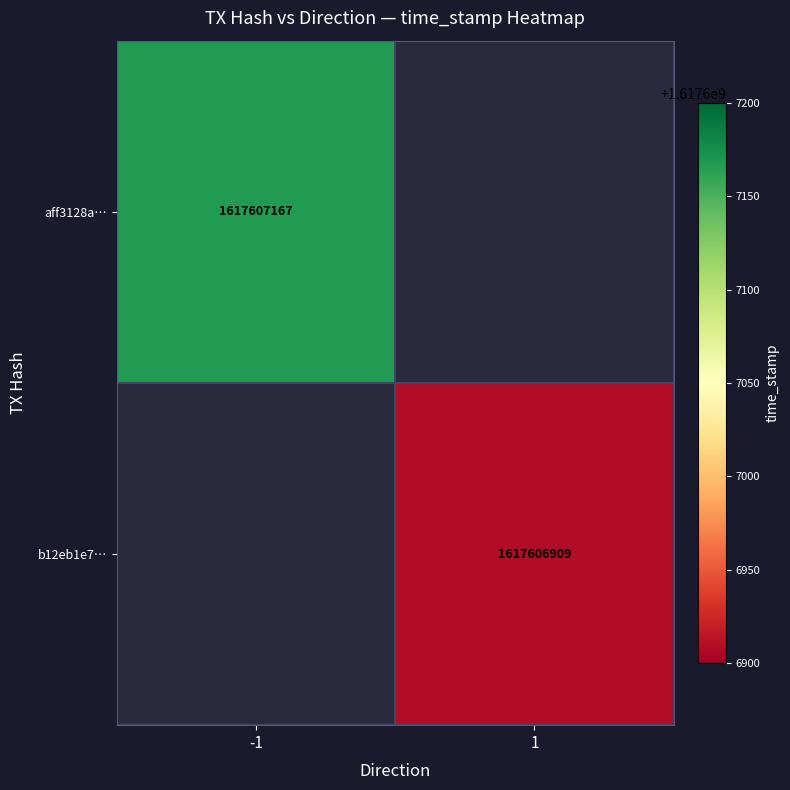

The b12eb1e7… series shows 2911605905 at 1. True or false?

False